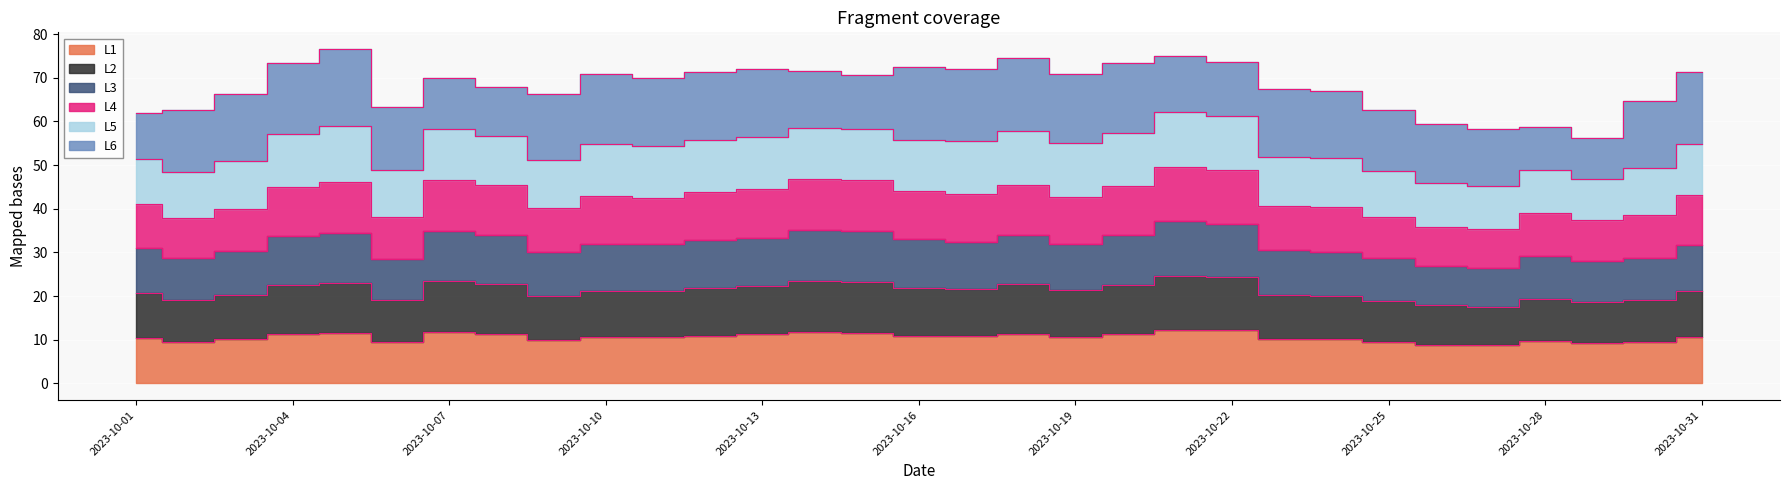

Which series changed the most between 2023-10-18 and 2023-10-30?

L5